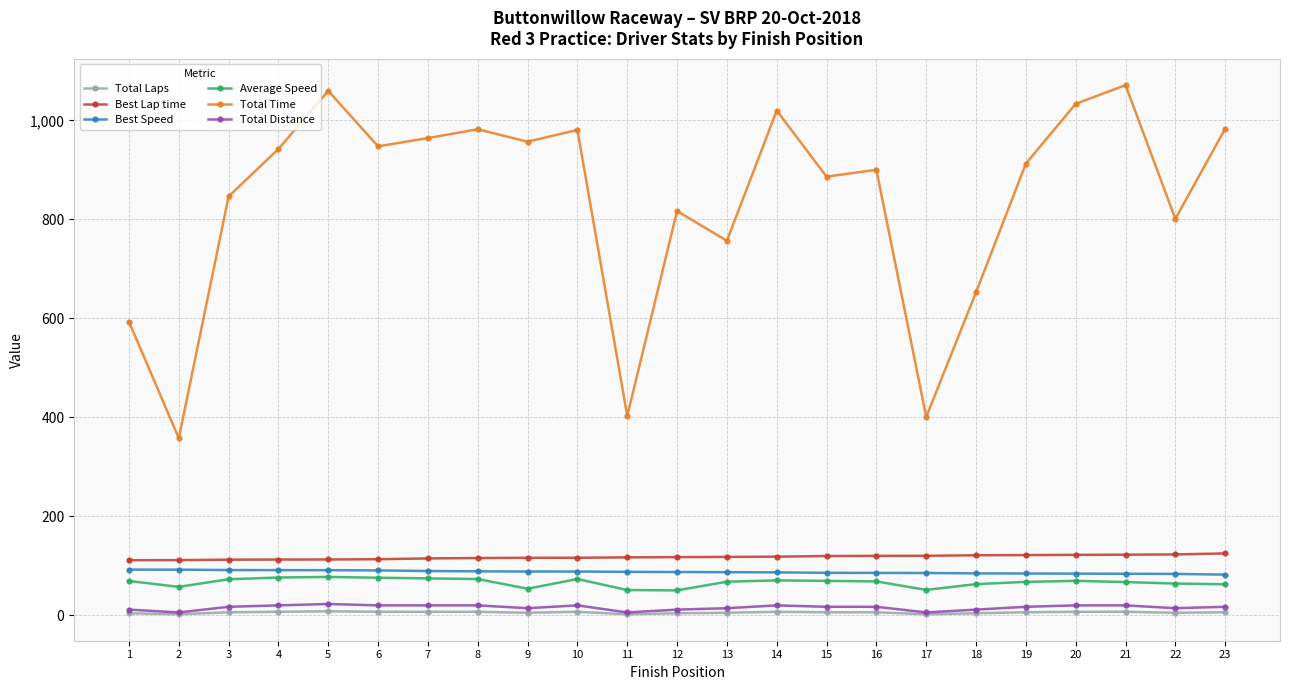

The Best Lap time series shows 36.3 at 16. True or false?

False